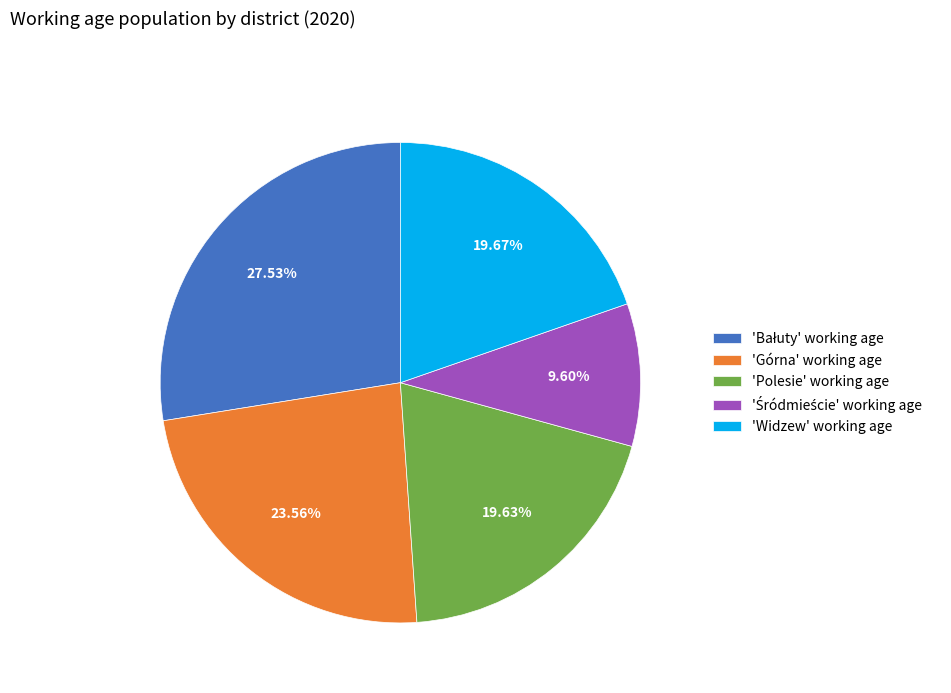

Which has a higher value, 'Górna' working age or 'Polesie' working age?

'Górna' working age